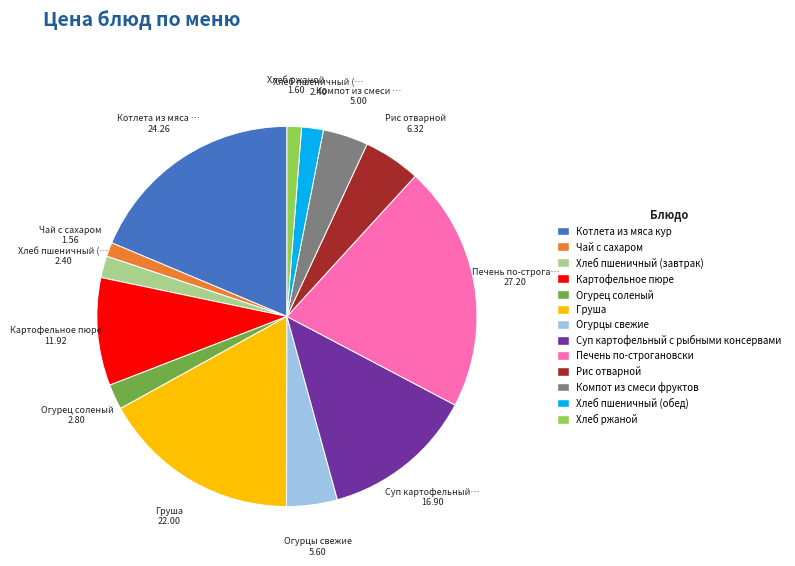

True or false: Печень по-строгановски accounts for 21% of the total.

True